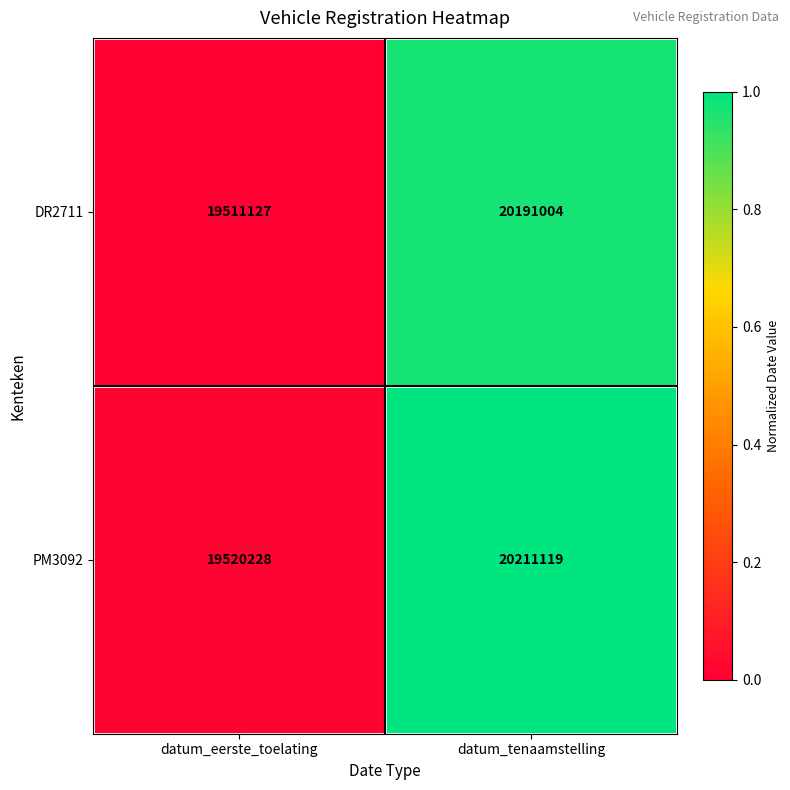

Between datum_eerste_toelating and datum_tenaamstelling, which series saw the biggest shift?

PM3092